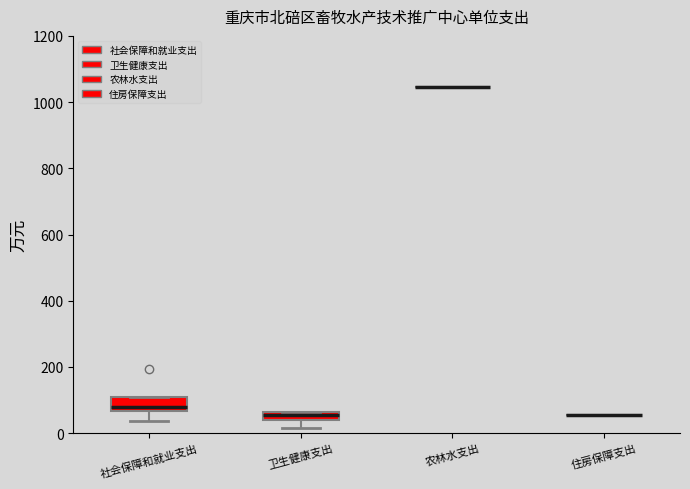

Where does the lower whisker of the box for 卫生健康支出 end on the y-axis? The values are not printed on the chart, so give them approximately, as read against the axis.

20